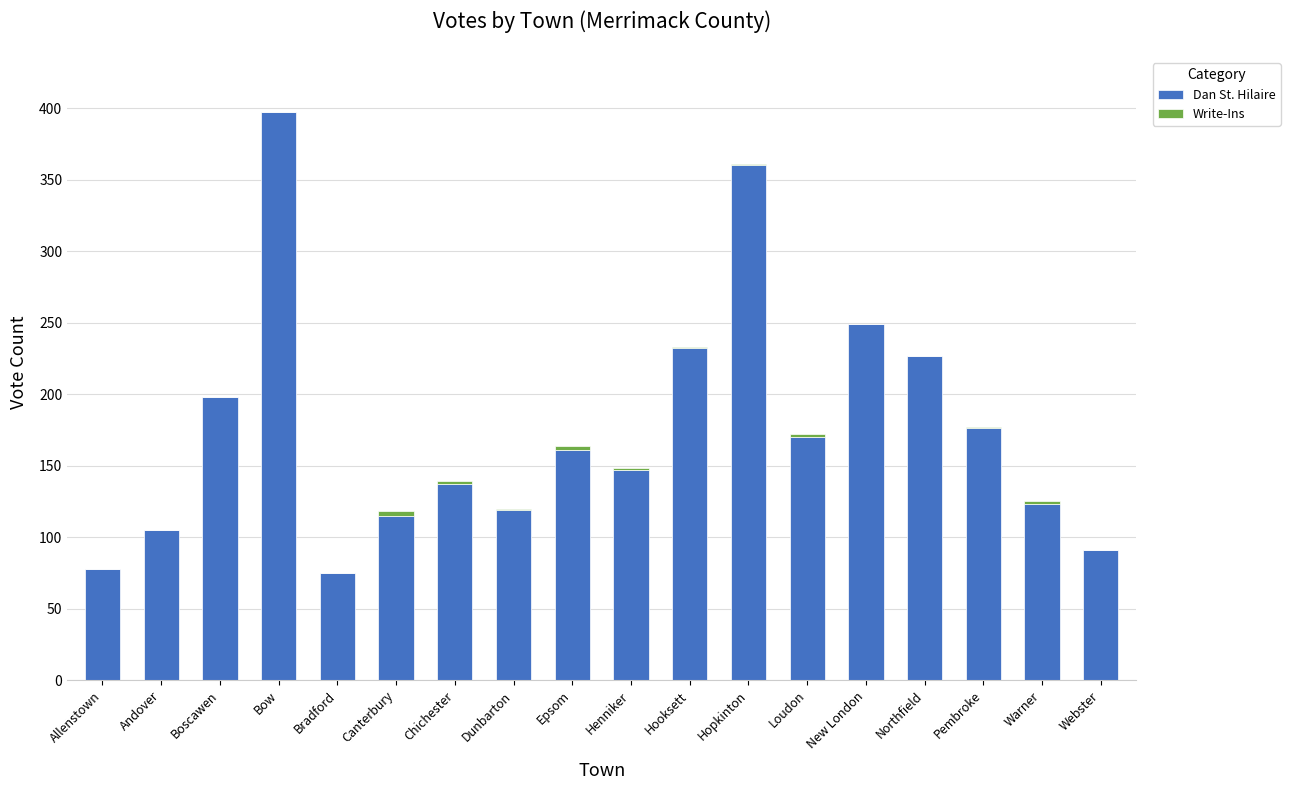

True or false: Dan St. Hilaire has a value of 397 at Bow.

True